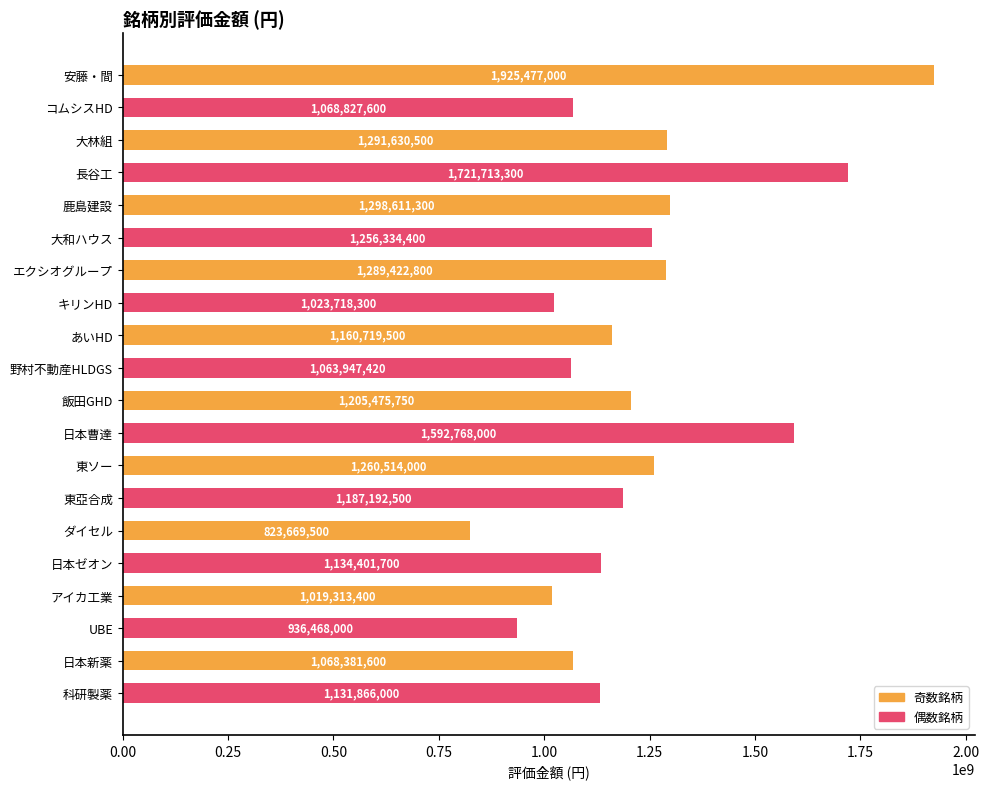

What is the label of the 7th bar from the bottom?

東亞合成